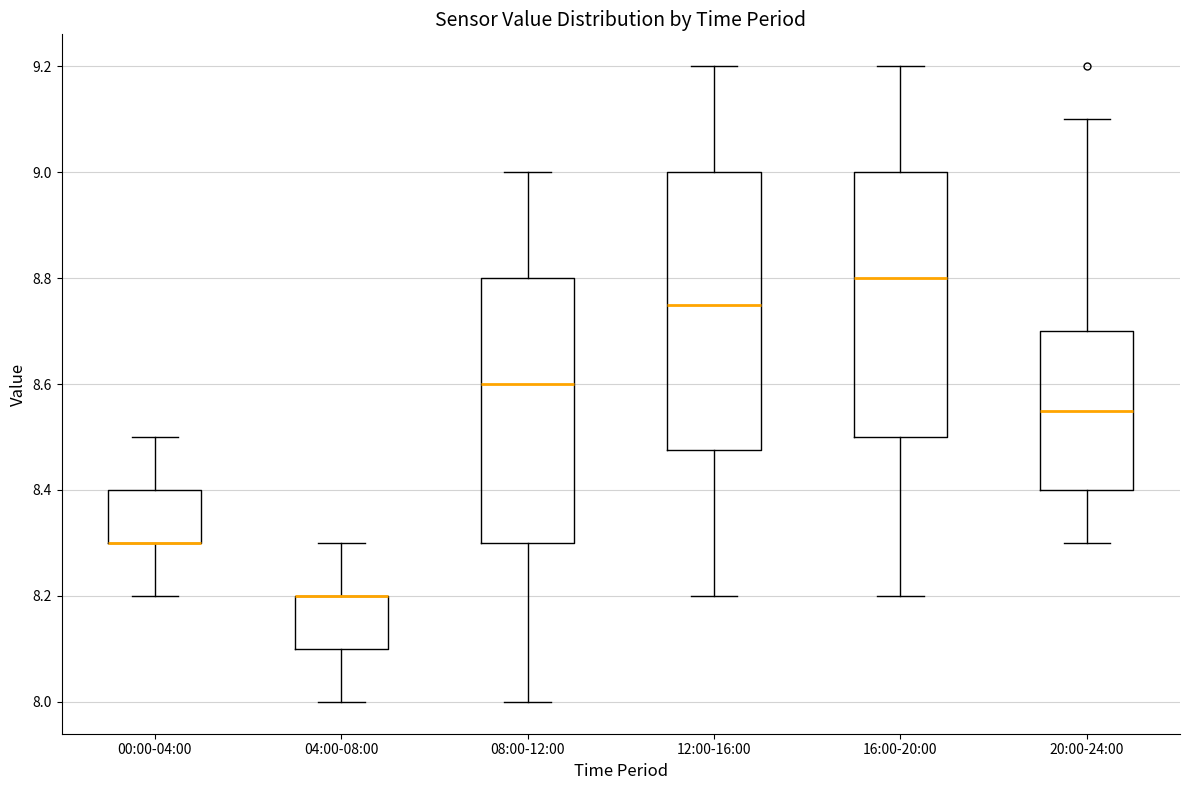

Reading left to right, read every box against the y-axis: the position of its median line, the range the box covers, and the ends of its whiskers. The values are not printed on the chart, so give them approximately, as read against the axis.

00:00-04:00: median 8.30 (drawn on the box's lower edge), box 8.30 to 8.40, whiskers 8.20 to 8.50
04:00-08:00: median 8.20 (drawn on the box's upper edge), box 8.10 to 8.20, whiskers 8.00 to 8.30
08:00-12:00: median 8.60, box 8.30 to 8.80, whiskers 8.00 to 9.00
12:00-16:00: median 8.76, box 8.48 to 9.00, whiskers 8.20 to 9.20
16:00-20:00: median 8.80, box 8.50 to 9.00, whiskers 8.20 to 9.20
20:00-24:00: median 8.56, box 8.40 to 8.70, whiskers 8.30 to 9.10